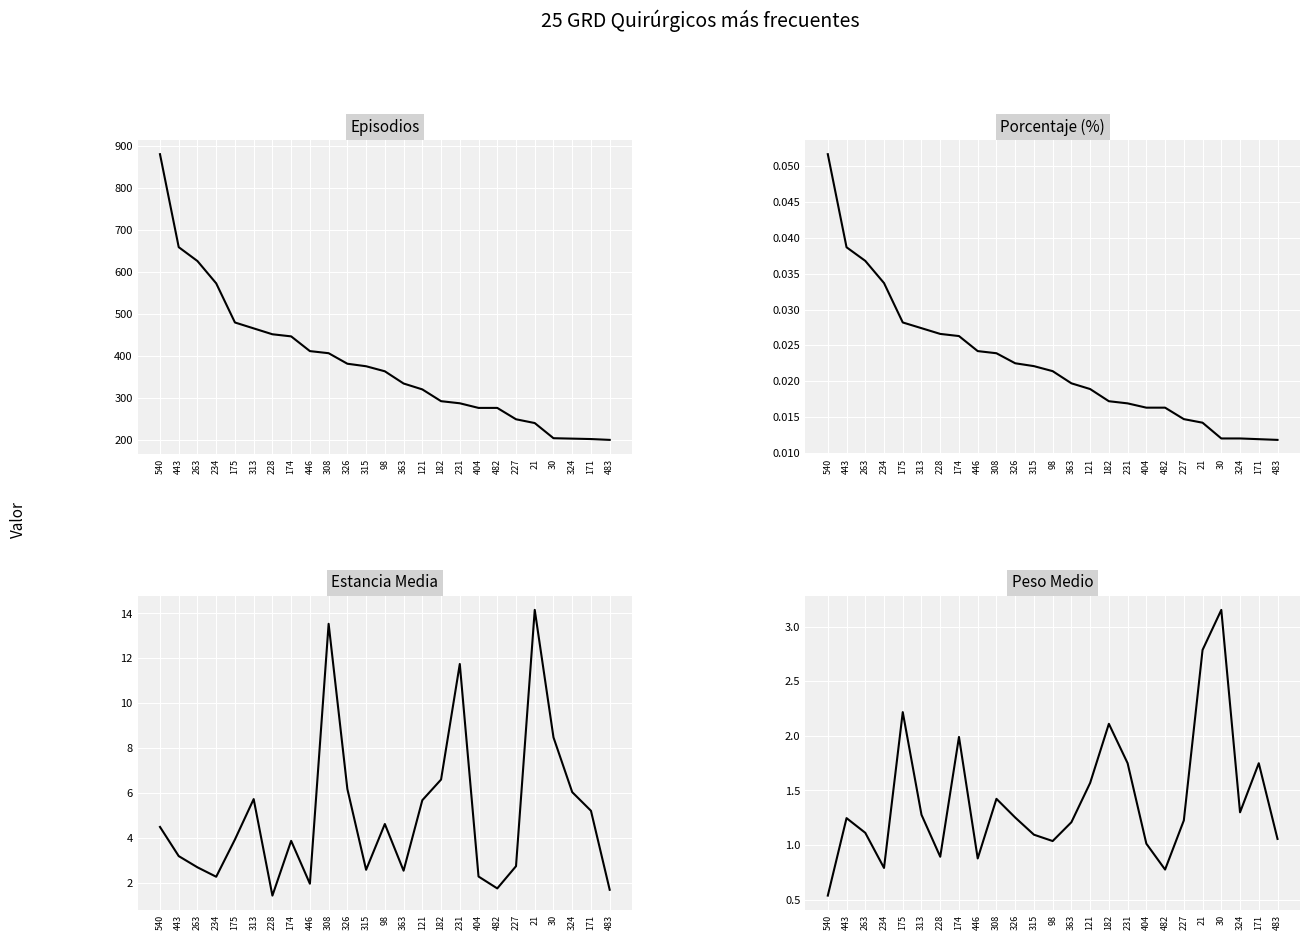

What is the sum of all Peso Medio values?

35.5